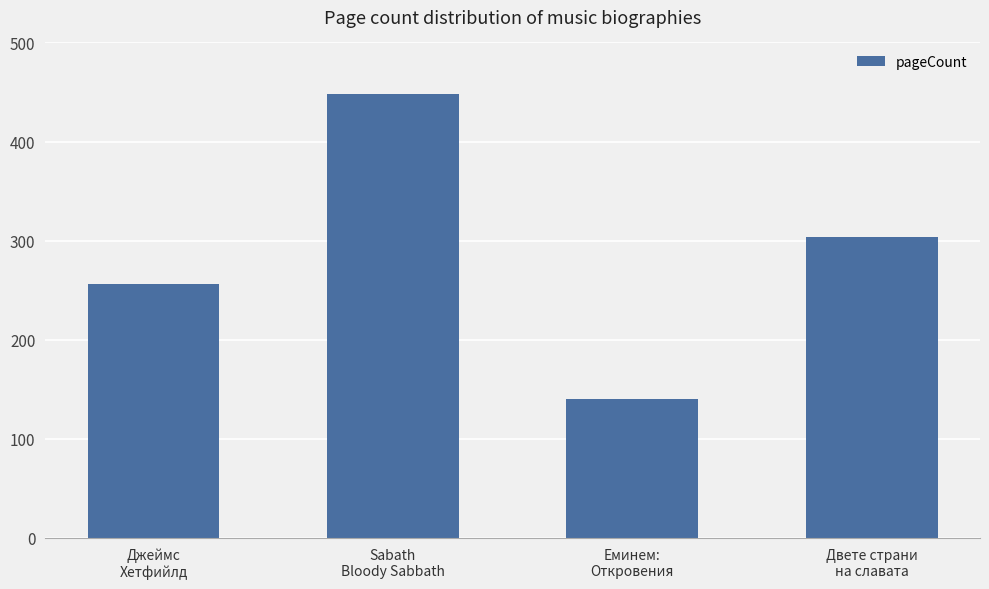

What is the difference between the values at Джеймс
Хетфийлд and Еминем:
Откровения?

116